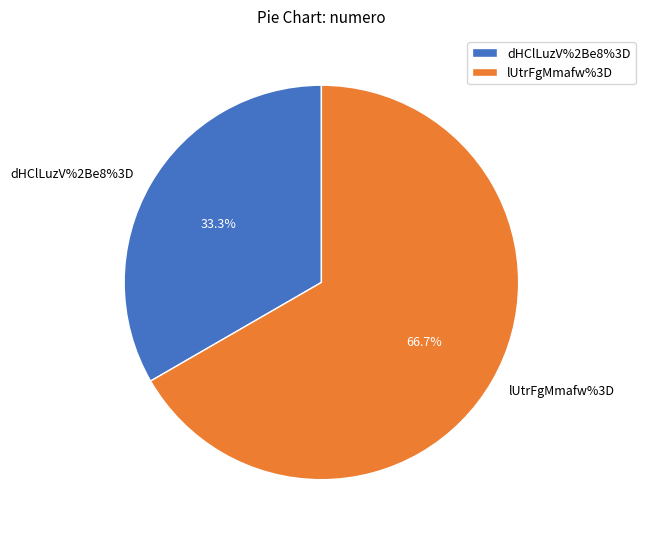

What percentage is the lUtrFgMmafw%3D slice, to the nearest percent?

67%